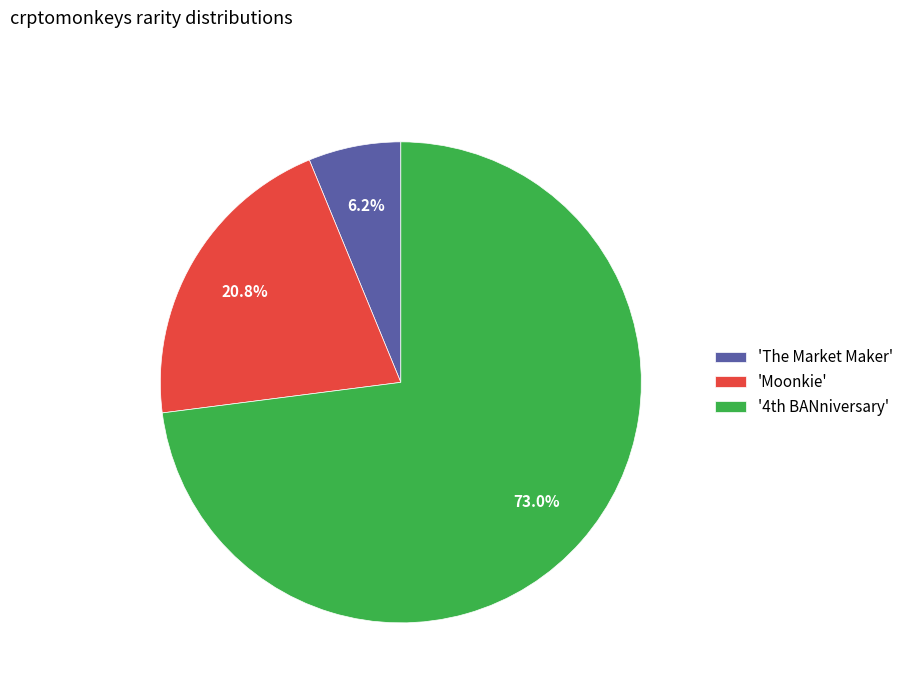

Does 'The Market Maker' account for over 50% of the chart?

No